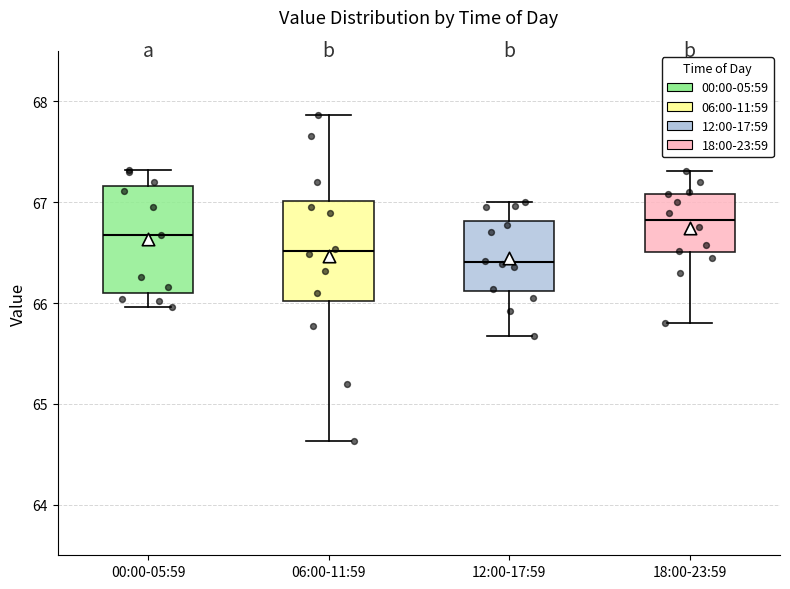

Where does the median line of the box for 00:00-05:59 sit on the y-axis? The values are not printed on the chart, so give them approximately, as read against the axis.

66.7